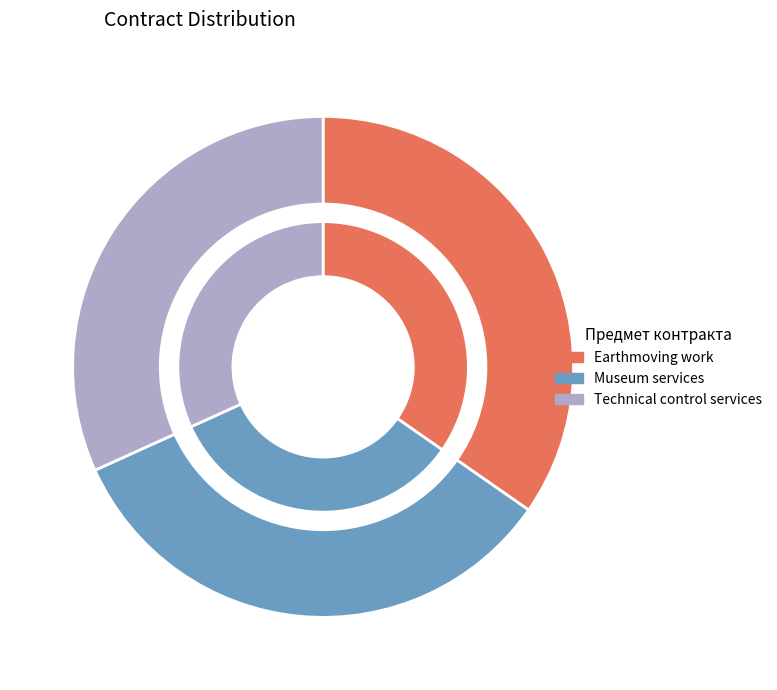

The Earthmoving work slice represents 29% of the pie. True or false?

False